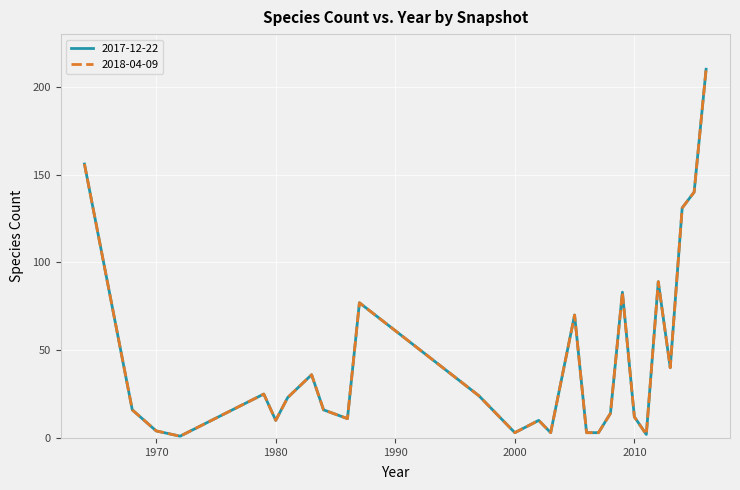

At which category does 2018-04-09 reach its first local peak?

1979